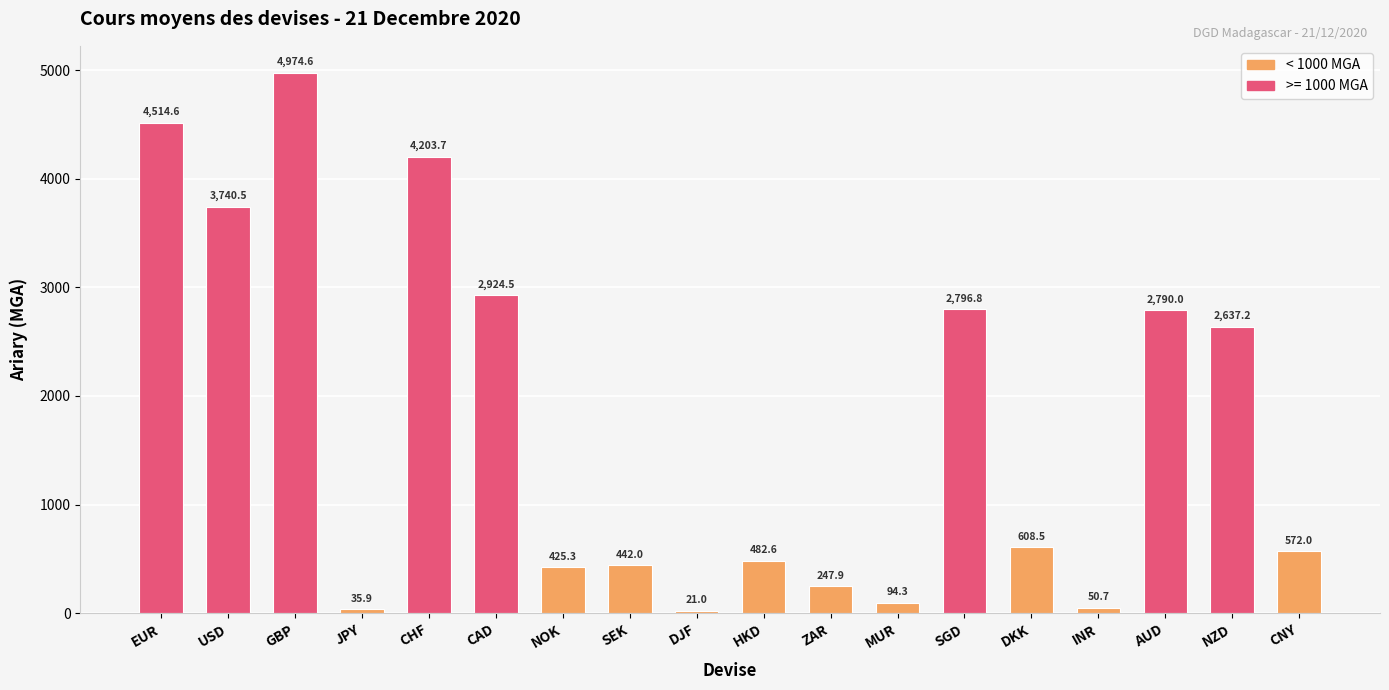

Reading left to right, what are all the values shown in this chart?

4514.6	3740.5	4974.6	35.9	4203.7	2924.5	425.3	442.0	21.0	482.6	247.9	94.3	2796.8	608.5	50.7	2790.0	2637.2	572.0